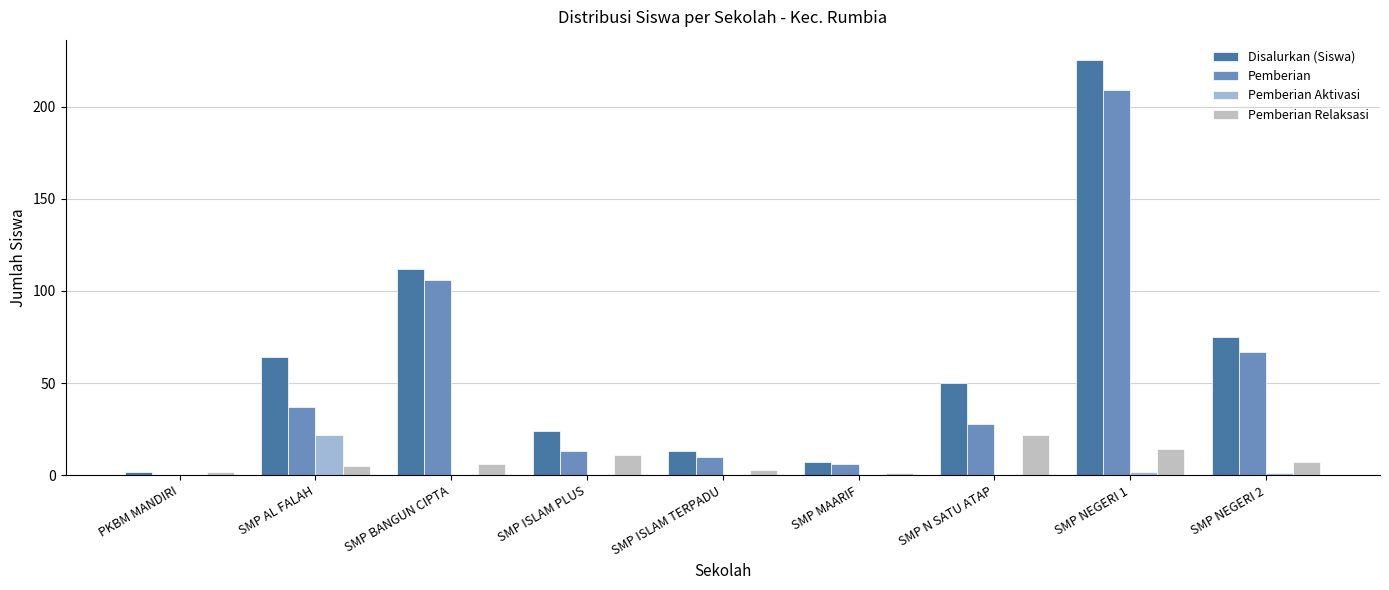

The value of Disalurkan (Siswa) at SMP ISLAM TERPADU is 13. True or false?

True